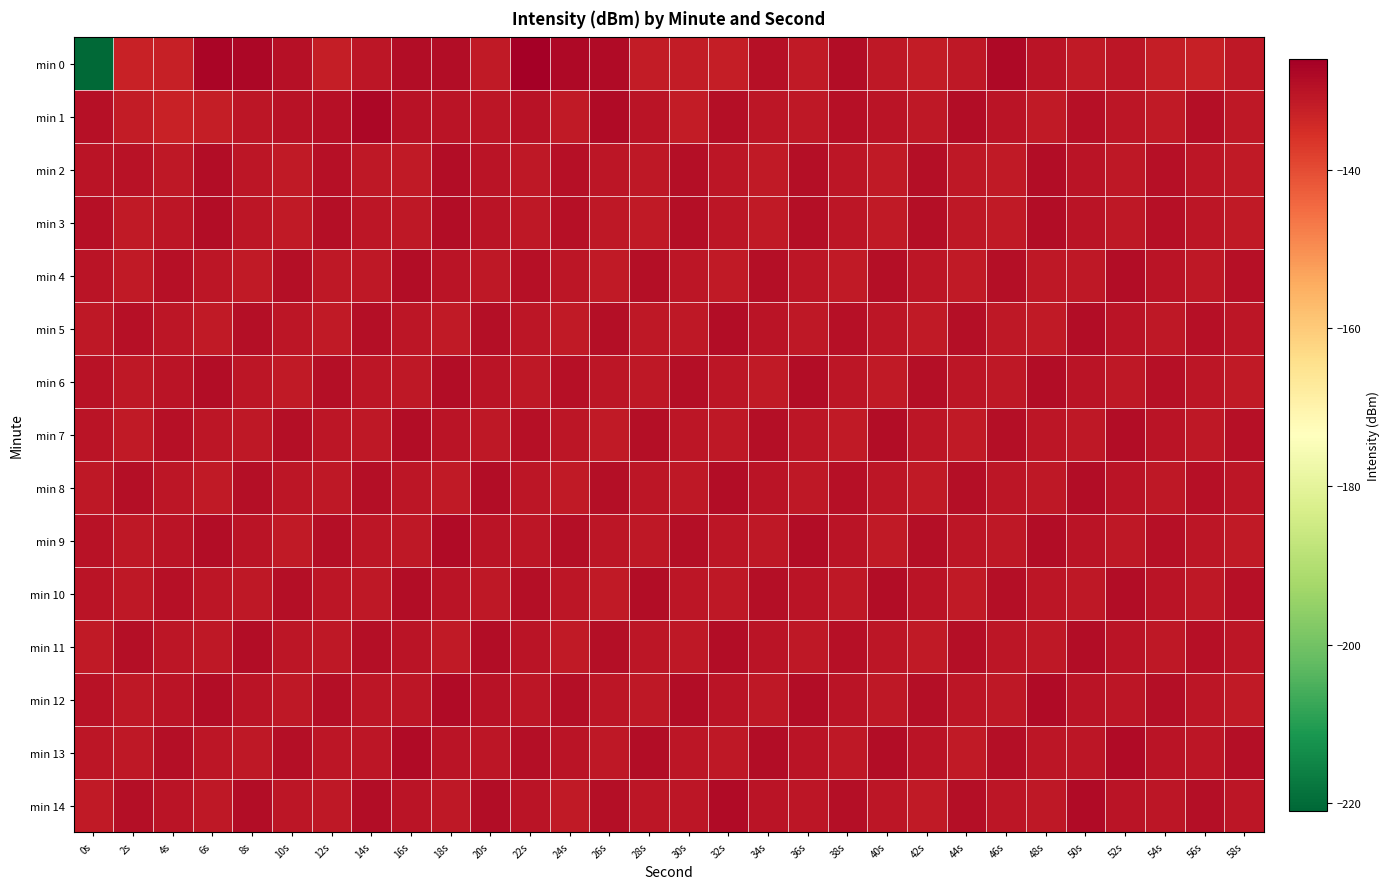

Reading left to right, transcribe all the data shown in this chart.

min 0: 0s=-220.6	2s=-132.9	4s=-132.4	6s=-127.2	8s=-127.7	10s=-129.7	12s=-132.3	14s=-130.5	16s=-128.9	18s=-128.9	20s=-131.3	22s=-126.4	24s=-128.0	26s=-128.3	28s=-131.8	30s=-131.8	32s=-131.9	34s=-129.5	36s=-131.4	38s=-128.9	40s=-131.0	42s=-131.6	44s=-130.9	46s=-127.9	48s=-130.3	50s=-131.5	52s=-130.7	54s=-132.1	56s=-132.5	58s=-131.0
min 1: 0s=-129.5	2s=-131.8	4s=-133.0	6s=-132.1	8s=-130.7	10s=-130.1	12s=-129.5	14s=-127.8	16s=-130.0	18s=-130.1	20s=-130.5	22s=-129.8	24s=-131.2	26s=-128.5	28s=-130.1	30s=-131.6	32s=-129.3	34s=-130.8	36s=-131.0	38s=-129.7	40s=-130.4	42s=-131.1	44s=-128.9	46s=-130.2	48s=-131.3	50s=-129.6	52s=-130.7	54s=-131.4	56s=-129.1	58s=-130.9
min 2: 0s=-130.2	2s=-129.8	4s=-131.1	6s=-128.7	8s=-130.5	10s=-131.3	12s=-129.4	14s=-130.9	16s=-131.2	18s=-128.6	20s=-130.3	22s=-131.0	24s=-129.5	26s=-130.8	28s=-131.1	30s=-129.2	32s=-130.6	34s=-131.3	36s=-129.0	38s=-130.7	40s=-131.4	42s=-129.3	44s=-130.9	46s=-131.2	48s=-128.8	50s=-130.4	52s=-131.1	54s=-129.6	56s=-130.8	58s=-131.5
min 3: 0s=-129.7	2s=-131.2	4s=-130.5	6s=-128.9	8s=-130.6	10s=-131.4	12s=-129.1	14s=-130.8	16s=-131.1	18s=-128.7	20s=-130.3	22s=-131.0	24s=-129.5	26s=-130.9	28s=-131.2	30s=-129.2	32s=-130.7	34s=-131.3	36s=-129.0	38s=-130.6	40s=-131.4	42s=-129.3	44s=-130.9	46s=-131.2	48s=-128.8	50s=-130.4	52s=-131.1	54s=-129.6	56s=-130.8	58s=-131.5
min 4: 0s=-130.1	2s=-131.3	4s=-129.6	6s=-130.8	8s=-131.2	10s=-129.3	12s=-130.9	14s=-131.1	16s=-128.8	18s=-130.4	20s=-131.1	22s=-129.5	24s=-130.7	26s=-131.4	28s=-129.1	30s=-130.8	32s=-131.2	34s=-129.2	36s=-130.6	38s=-131.3	40s=-129.0	42s=-130.6	44s=-131.5	46s=-129.3	48s=-130.9	50s=-131.1	52s=-128.8	54s=-130.4	56s=-131.1	58s=-129.6
min 5: 0s=-131.0	2s=-129.4	4s=-130.7	6s=-131.3	8s=-129.1	10s=-130.8	12s=-131.2	14s=-129.2	16s=-130.6	18s=-131.4	20s=-129.0	22s=-130.6	24s=-131.5	26s=-129.3	28s=-130.9	30s=-131.1	32s=-128.8	34s=-130.4	36s=-131.1	38s=-129.6	40s=-130.8	42s=-131.5	44s=-129.3	46s=-130.9	48s=-131.2	50s=-128.8	52s=-130.4	54s=-131.1	56s=-129.6	58s=-130.8
min 6: 0s=-129.8	2s=-131.1	4s=-130.4	6s=-128.8	8s=-130.5	10s=-131.3	12s=-129.2	14s=-130.7	16s=-131.0	18s=-128.6	20s=-130.2	22s=-130.9	24s=-129.4	26s=-130.8	28s=-131.1	30s=-129.1	32s=-130.6	34s=-131.2	36s=-128.9	38s=-130.5	40s=-131.3	42s=-129.2	44s=-130.8	46s=-131.1	48s=-128.7	50s=-130.3	52s=-131.0	54s=-129.5	56s=-130.7	58s=-131.4
min 7: 0s=-130.3	2s=-131.2	4s=-129.5	6s=-130.7	8s=-131.1	10s=-129.2	12s=-130.8	14s=-131.0	16s=-128.7	18s=-130.3	20s=-131.0	22s=-129.4	24s=-130.6	26s=-131.3	28s=-129.0	30s=-130.7	32s=-131.1	34s=-129.1	36s=-130.5	38s=-131.2	40s=-128.9	42s=-130.5	44s=-131.4	46s=-129.2	48s=-130.8	50s=-131.0	52s=-128.7	54s=-130.3	56s=-131.0	58s=-129.5
min 8: 0s=-131.1	2s=-129.3	4s=-130.6	6s=-131.2	8s=-129.0	10s=-130.7	12s=-131.1	14s=-129.1	16s=-130.5	18s=-131.3	20s=-128.9	22s=-130.5	24s=-131.4	26s=-129.2	28s=-130.8	30s=-131.0	32s=-128.7	34s=-130.3	36s=-131.0	38s=-129.5	40s=-130.7	42s=-131.4	44s=-129.2	46s=-130.8	48s=-131.1	50s=-128.7	52s=-130.3	54s=-131.0	56s=-129.5	58s=-130.7
min 9: 0s=-129.9	2s=-131.0	4s=-130.3	6s=-128.7	8s=-130.4	10s=-131.2	12s=-129.1	14s=-130.6	16s=-130.9	18s=-128.5	20s=-130.1	22s=-130.8	24s=-129.3	26s=-130.7	28s=-131.0	30s=-129.0	32s=-130.5	34s=-131.1	36s=-128.8	38s=-130.4	40s=-131.2	42s=-129.1	44s=-130.7	46s=-131.0	48s=-128.6	50s=-130.2	52s=-130.9	54s=-129.4	56s=-130.6	58s=-131.3
min 10: 0s=-130.4	2s=-131.1	4s=-129.4	6s=-130.6	8s=-131.0	10s=-129.1	12s=-130.7	14s=-130.9	16s=-128.6	18s=-130.2	20s=-130.9	22s=-129.3	24s=-130.5	26s=-131.2	28s=-128.9	30s=-130.6	32s=-131.0	34s=-129.0	36s=-130.4	38s=-131.1	40s=-128.8	42s=-130.4	44s=-131.3	46s=-129.1	48s=-130.7	50s=-130.9	52s=-128.6	54s=-130.2	56s=-130.9	58s=-129.4
min 11: 0s=-131.2	2s=-129.2	4s=-130.5	6s=-131.1	8s=-128.9	10s=-130.6	12s=-131.0	14s=-129.0	16s=-130.4	18s=-131.2	20s=-128.8	22s=-130.4	24s=-131.3	26s=-129.1	28s=-130.7	30s=-130.9	32s=-128.6	34s=-130.2	36s=-130.9	38s=-129.4	40s=-130.6	42s=-131.3	44s=-129.1	46s=-130.7	48s=-131.0	50s=-128.6	52s=-130.2	54s=-130.9	56s=-129.4	58s=-130.6
min 12: 0s=-130.0	2s=-130.9	4s=-130.2	6s=-128.6	8s=-130.3	10s=-131.1	12s=-129.0	14s=-130.5	16s=-130.8	18s=-128.4	20s=-130.0	22s=-130.7	24s=-129.2	26s=-130.6	28s=-130.9	30s=-128.9	32s=-130.4	34s=-131.0	36s=-128.7	38s=-130.3	40s=-131.1	42s=-129.0	44s=-130.6	46s=-130.9	48s=-128.5	50s=-130.1	52s=-130.8	54s=-129.3	56s=-130.5	58s=-131.2
min 13: 0s=-130.5	2s=-131.0	4s=-129.3	6s=-130.5	8s=-130.9	10s=-129.0	12s=-130.6	14s=-130.8	16s=-128.5	18s=-130.1	20s=-130.8	22s=-129.2	24s=-130.4	26s=-131.1	28s=-128.8	30s=-130.5	32s=-130.9	34s=-128.9	36s=-130.3	38s=-131.0	40s=-128.7	42s=-130.3	44s=-131.2	46s=-129.0	48s=-130.6	50s=-130.8	52s=-128.5	54s=-130.1	56s=-130.8	58s=-129.3
min 14: 0s=-131.3	2s=-129.1	4s=-130.4	6s=-131.0	8s=-128.8	10s=-130.5	12s=-130.9	14s=-128.9	16s=-130.3	18s=-131.1	20s=-128.7	22s=-130.3	24s=-131.2	26s=-129.0	28s=-130.6	30s=-130.8	32s=-128.5	34s=-130.1	36s=-130.8	38s=-129.3	40s=-130.5	42s=-131.2	44s=-129.0	46s=-130.6	48s=-130.9	50s=-128.5	52s=-130.1	54s=-130.8	56s=-129.3	58s=-130.5